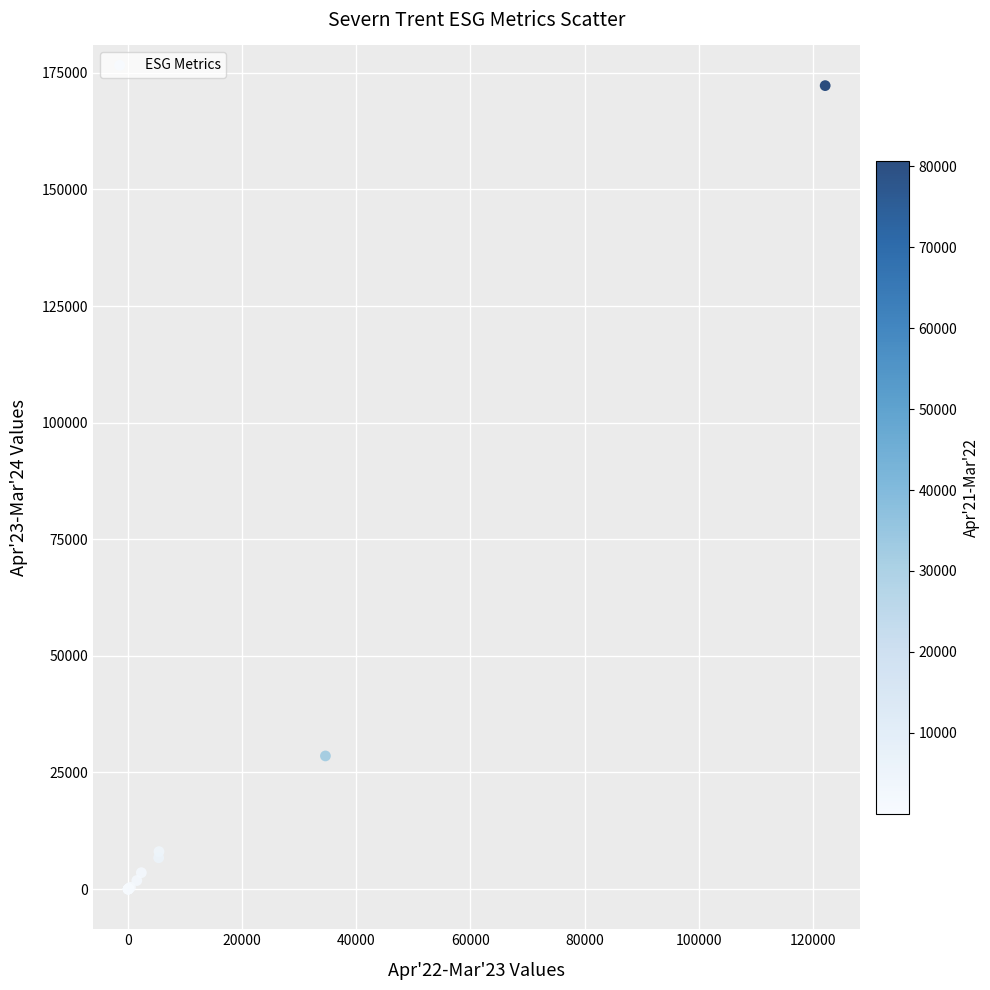

What Y value in the scatter plot is closest to 86130?

28547.0